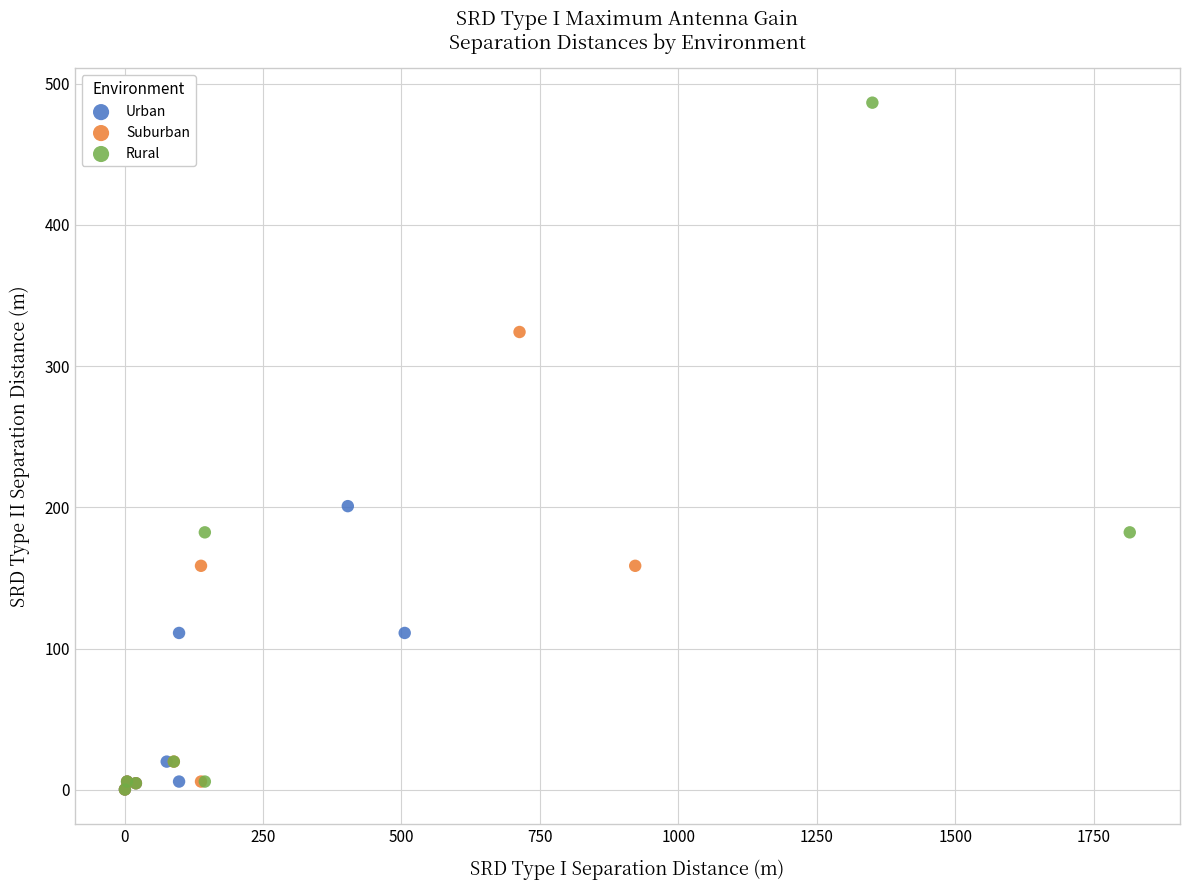

Which series has the widest spread of Y values?

Rural